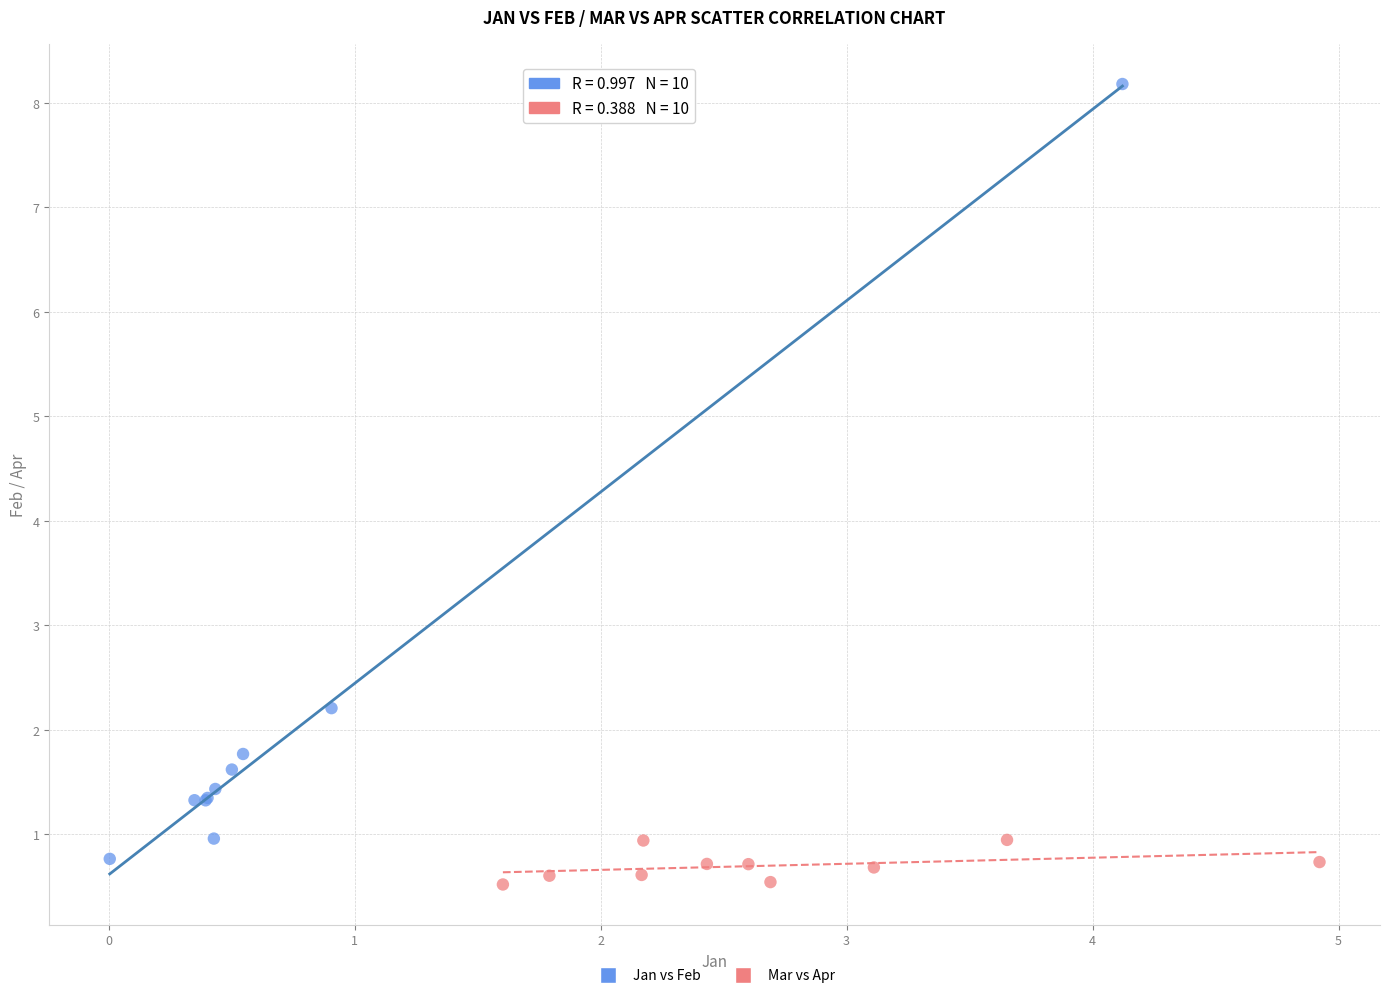

Which series has the largest Y range (max minus min)?

Jan vs Feb